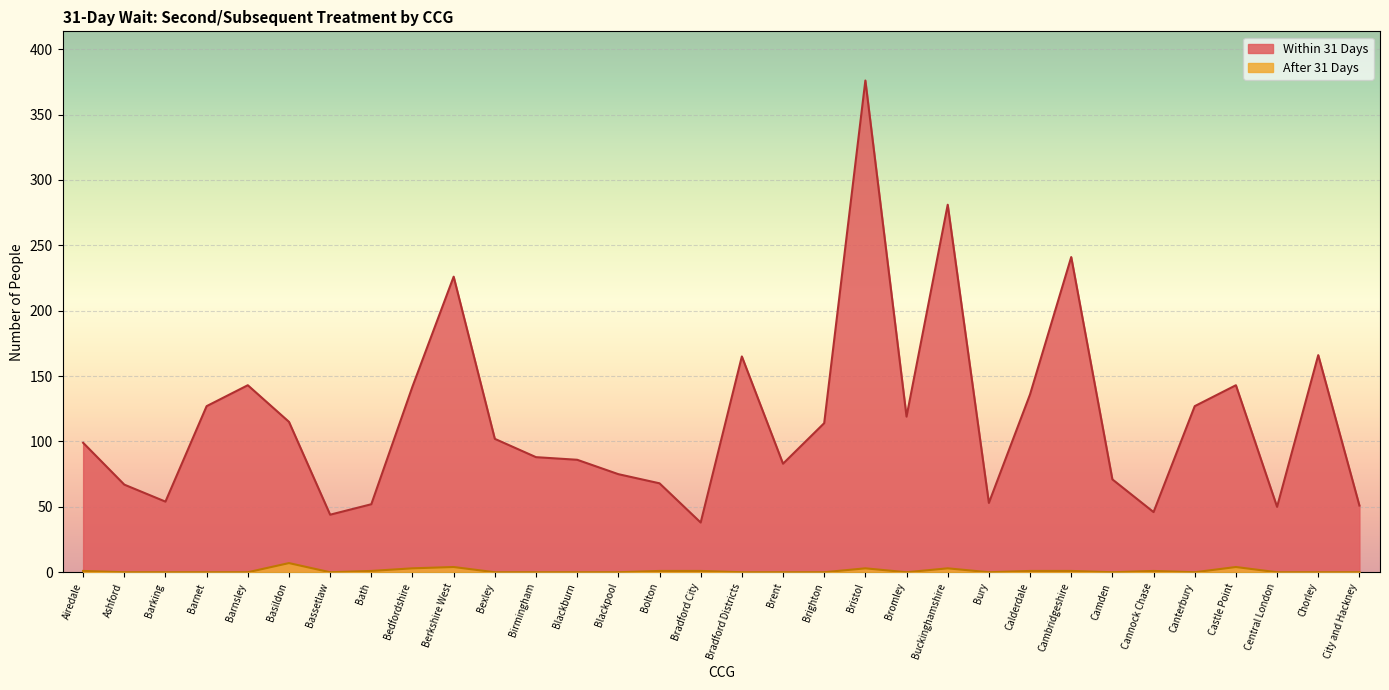

Reading right to left, what are all the values shown in this chart?

Within 31 Days: City and Hackney=51	Chorley=166	Central London=50	Castle Point=143	Canterbury=127	Cannock Chase=46	Camden=71	Cambridgeshire=241	Calderdale=136	Bury=53	Buckinghamshire=281	Bromley=119	Bristol=376	Brighton=114	Brent=83	Bradford Districts=165	Bradford City=38	Bolton=68	Blackpool=75	Blackburn=86	Birmingham=88	Bexley=102	Berkshire West=226	Bedfordshire=142	Bath=52	Bassetlaw=44	Basildon=115	Barnsley=143	Barnet=127	Barking=54	Ashford=67	Airedale=99
After 31 Days: City and Hackney=0	Chorley=0	Central London=0	Castle Point=4	Canterbury=0	Cannock Chase=1	Camden=0	Cambridgeshire=1	Calderdale=1	Bury=0	Buckinghamshire=3	Bromley=0	Bristol=3	Brighton=0	Brent=0	Bradford Districts=0	Bradford City=1	Bolton=1	Blackpool=0	Blackburn=0	Birmingham=0	Bexley=0	Berkshire West=4	Bedfordshire=3	Bath=1	Bassetlaw=0	Basildon=7	Barnsley=0	Barnet=0	Barking=0	Ashford=0	Airedale=1